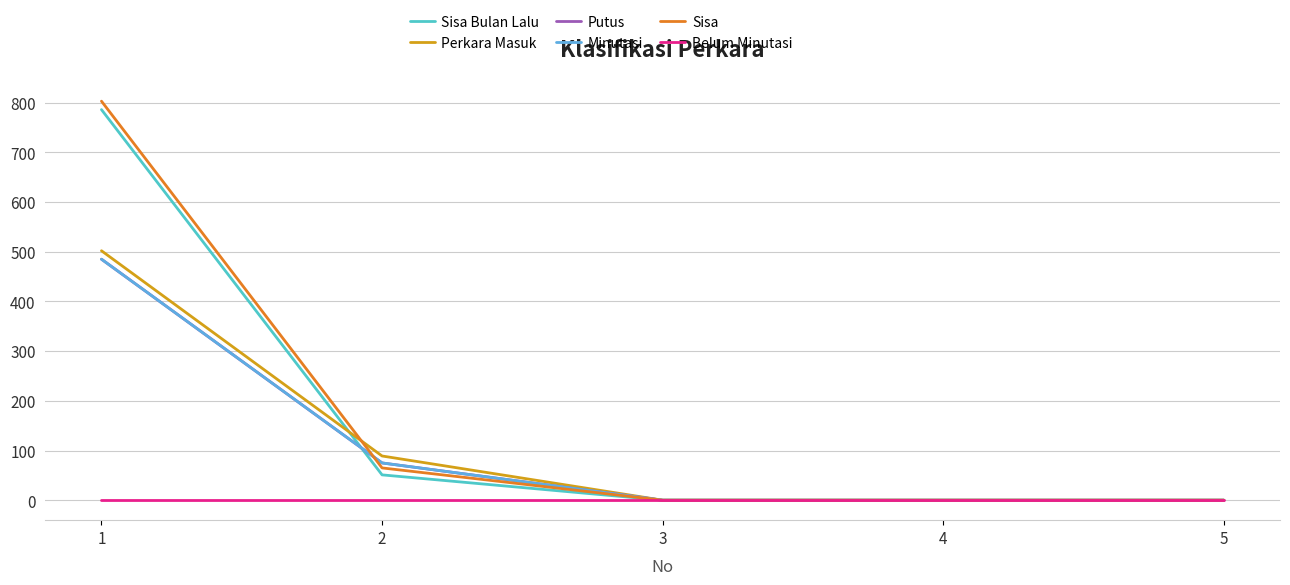

Does the chart display data point markers on the line(s)?

No